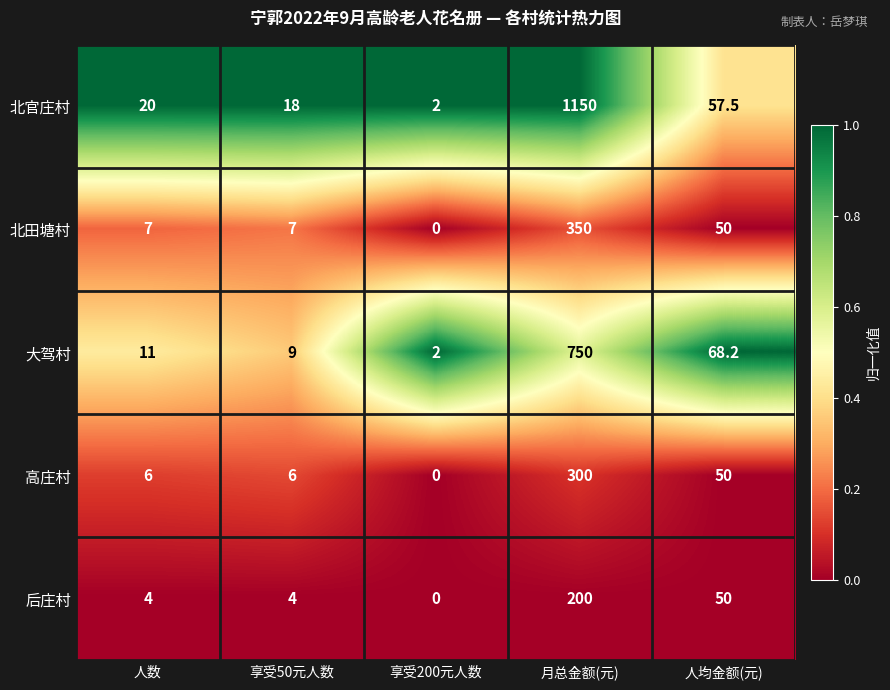

List the series in order of their peak value, highest first.

北官庄村, 大驾村, 北田塘村, 高庄村, 后庄村